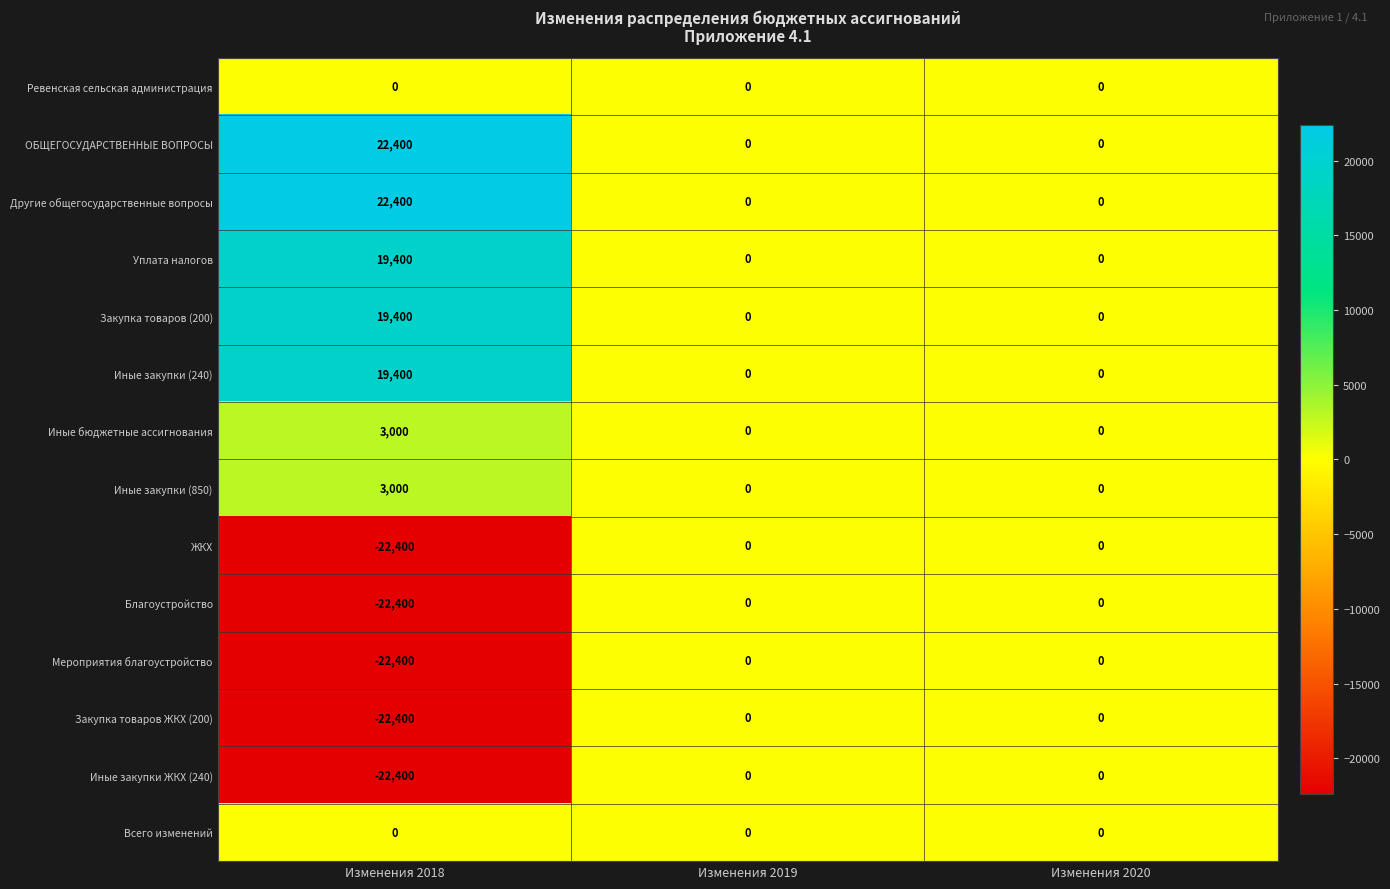

What is the difference between the maximum and minimum values in the Иные бюджетные ассигнования series?

3000